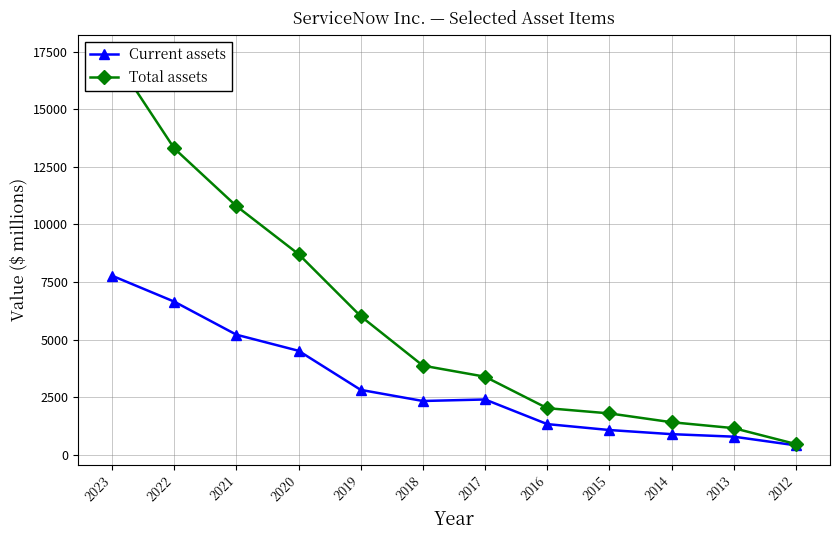

The value of Current assets at 2016 is 723. True or false?

False